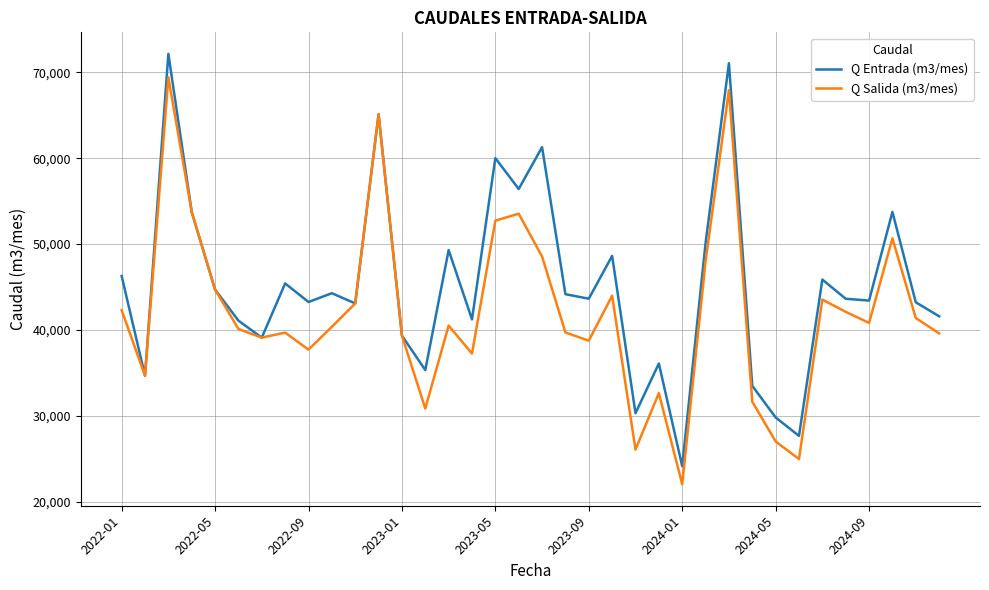

Which series has the largest total across all categories?

Q Entrada (m3/mes)